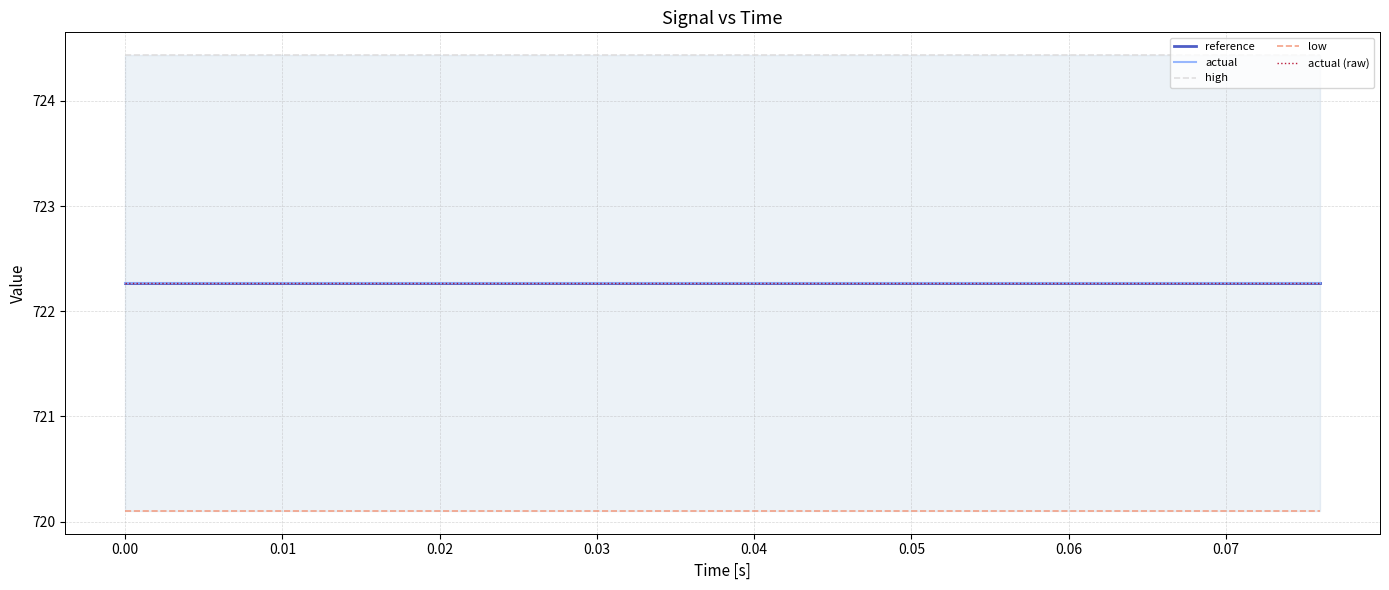

What position from the right is 0.07?

12